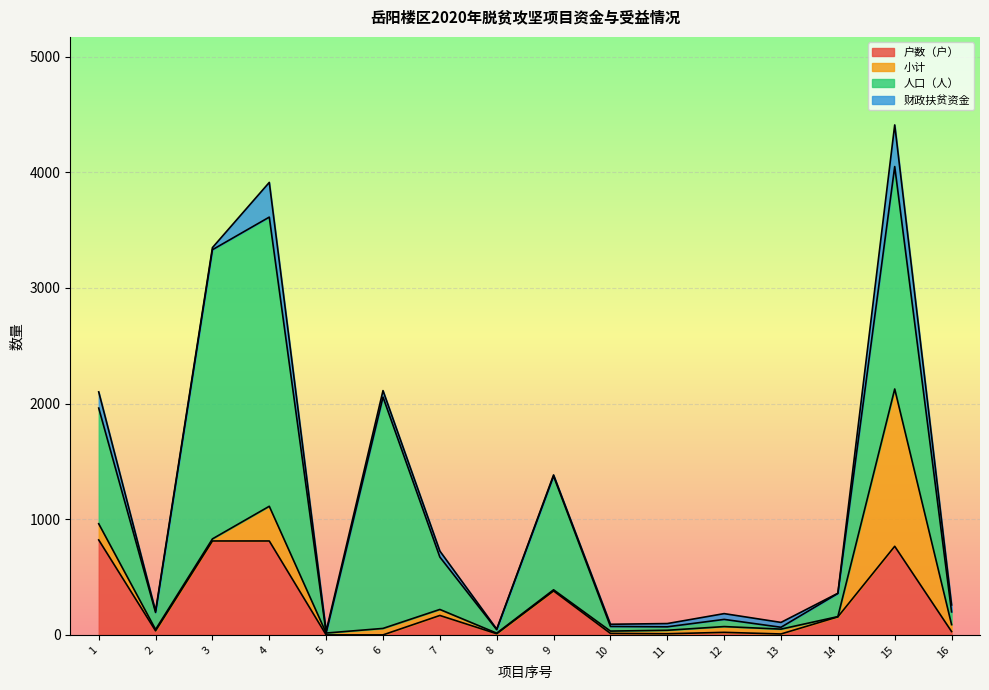

What is the value of the 财政扶贫资金 point at the 9th from the left?

10